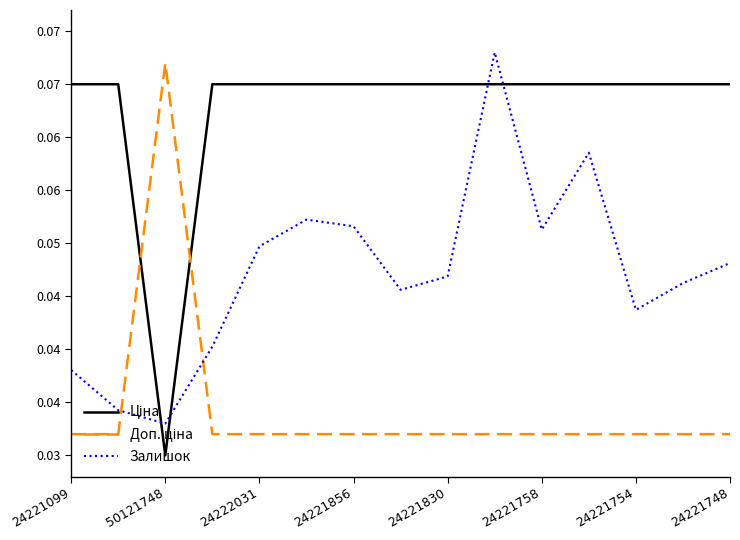

Which series has the largest total across all categories?

Ціна